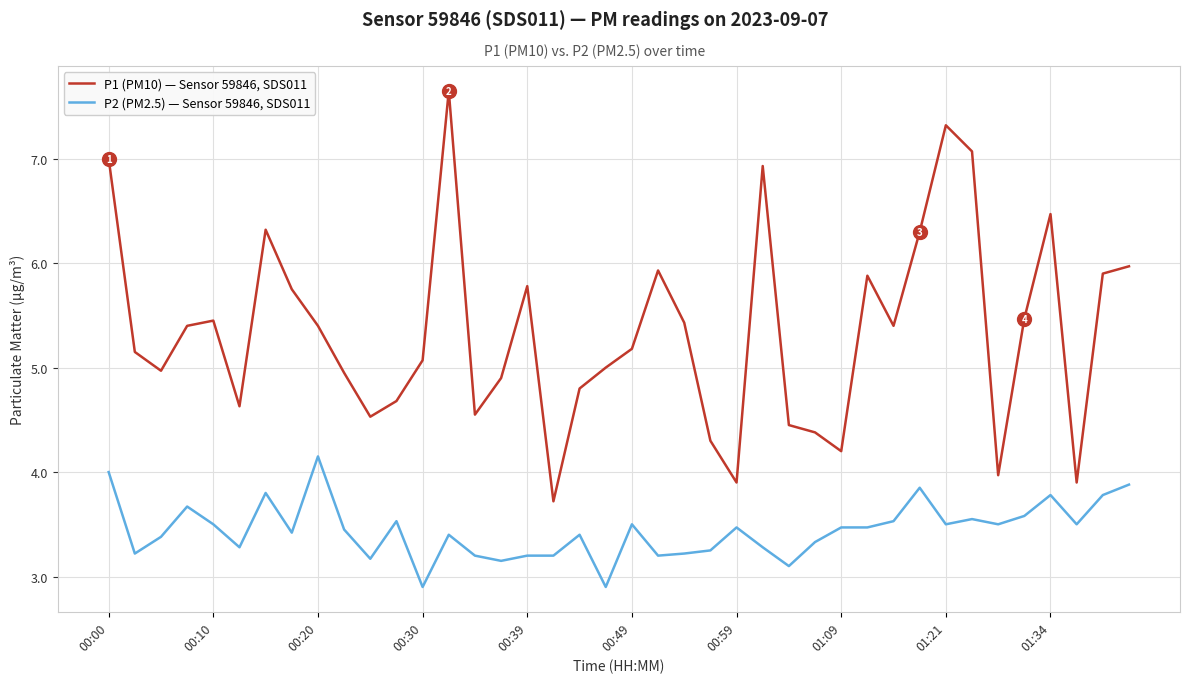

What is the smallest value displayed?

2.9